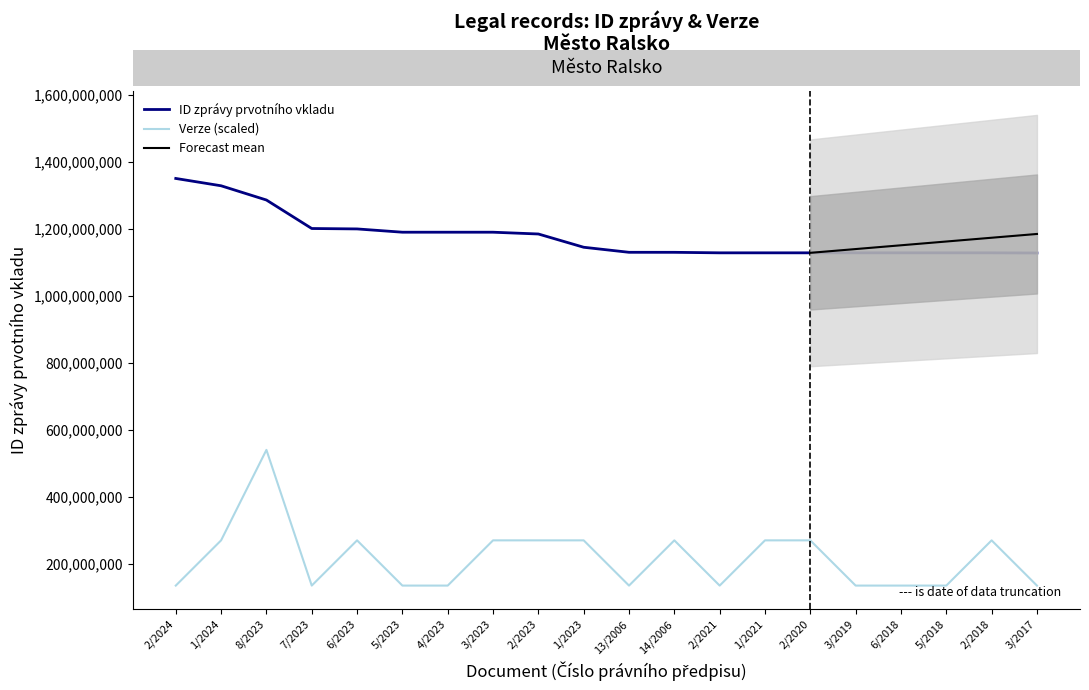

Is the value of Verze at 4/2023 greater than the value of ID zpravy prvotniho vkladu at 6/2018?

No